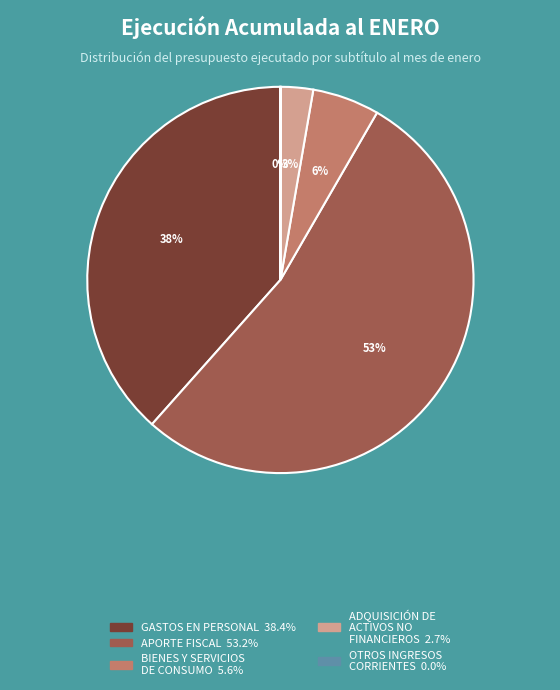

To the nearest percent, what is the difference between the largest and smallest slice percentages?

53%